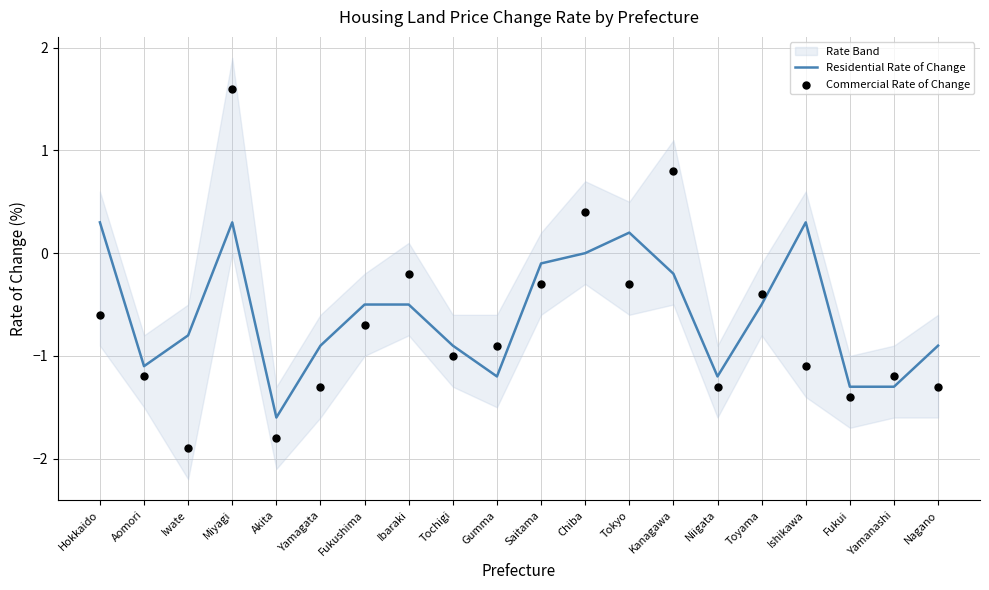

Which series reaches the minimum Y coordinate?

Commercial Rate of Change